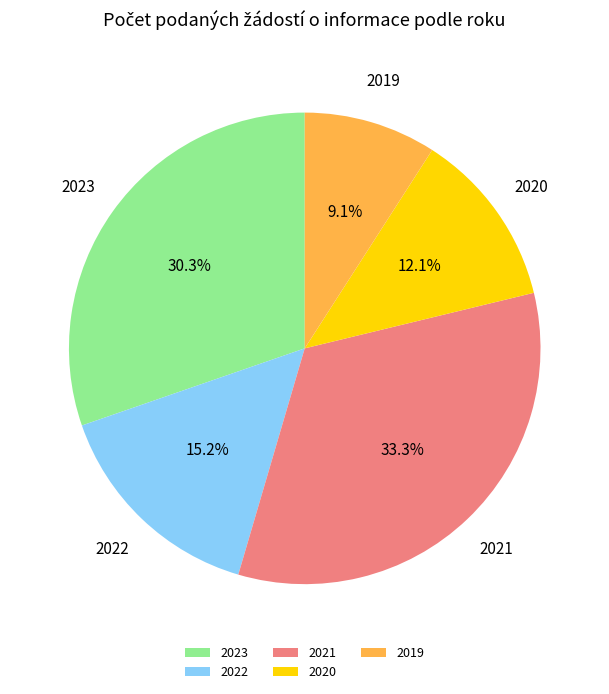

To the nearest percent, what is the average slice percentage?

20%